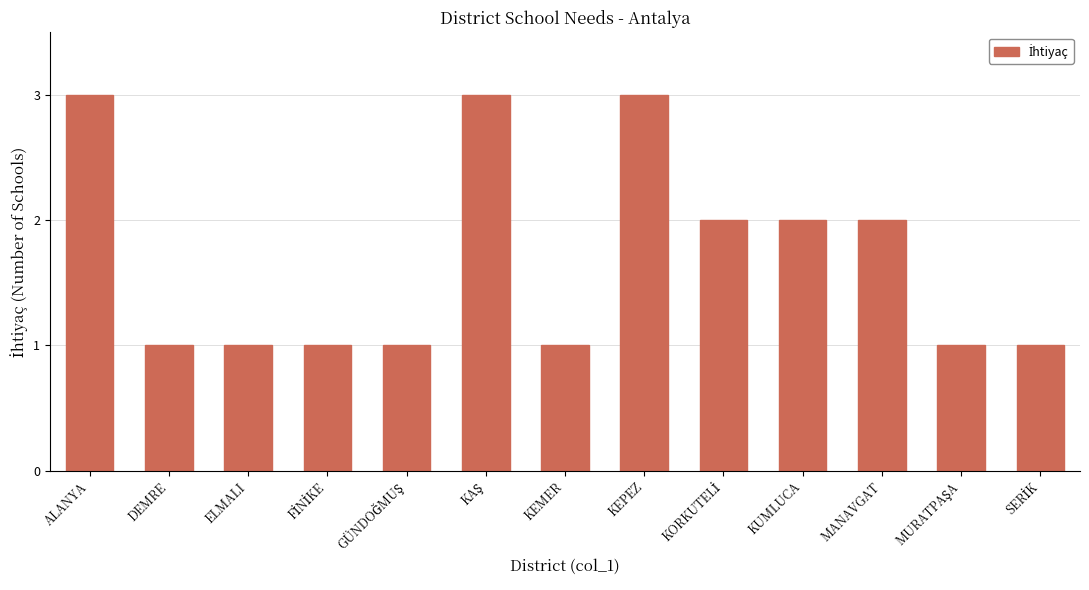

What is the value of the 13th bar from the left?

1